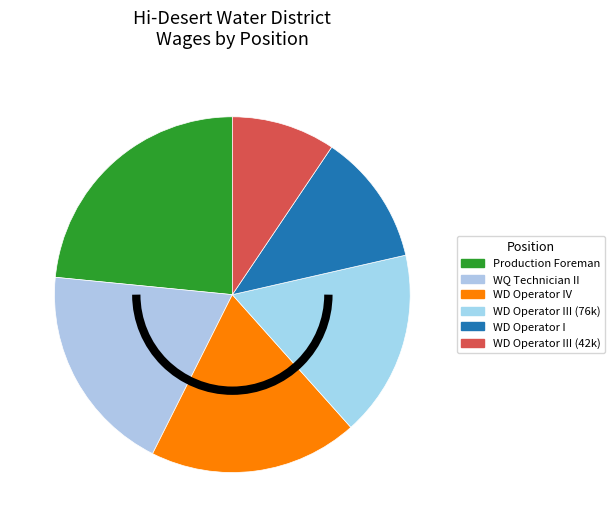

To the nearest percent, what is the difference between the largest and smallest slice percentages?

14%